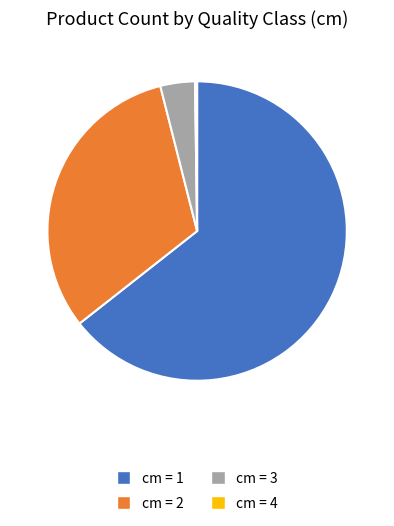

Is there a majority slice in this chart?

Yes